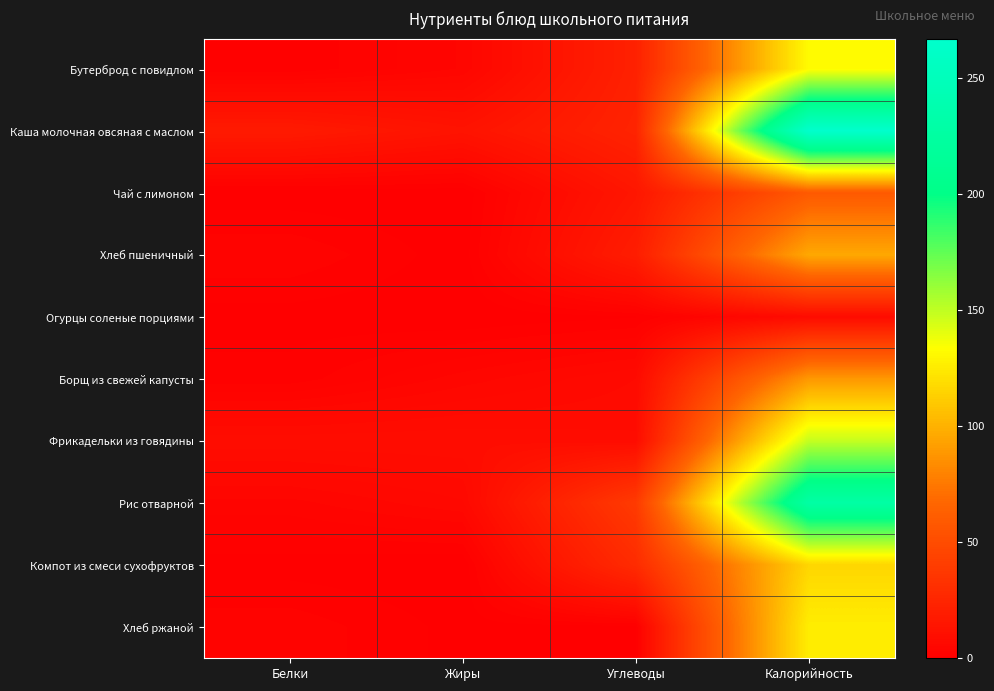

What is the difference between the highest and lowest values at Углеводы?

38.0